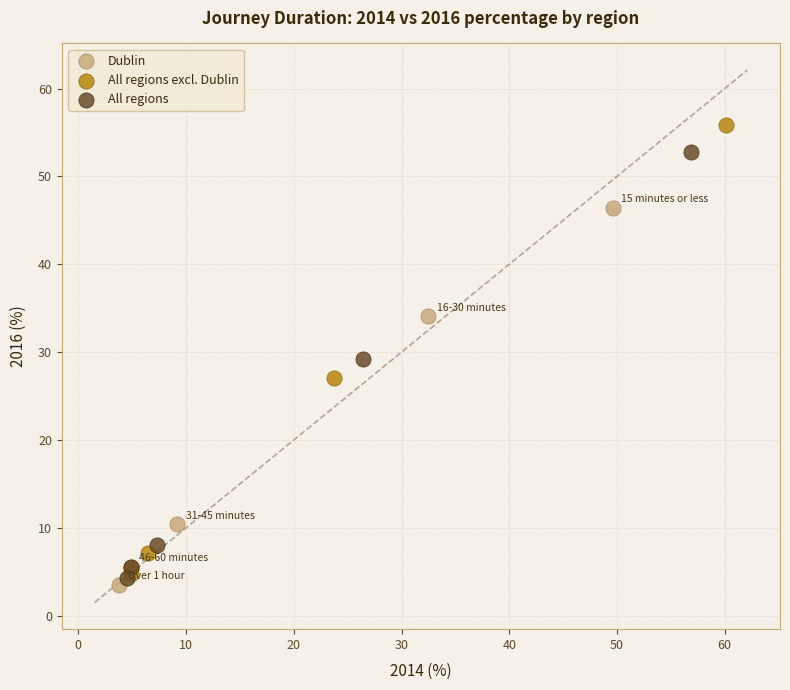

What are all the series names shown in the legend?

Dublin, All regions excl. Dublin, All regions